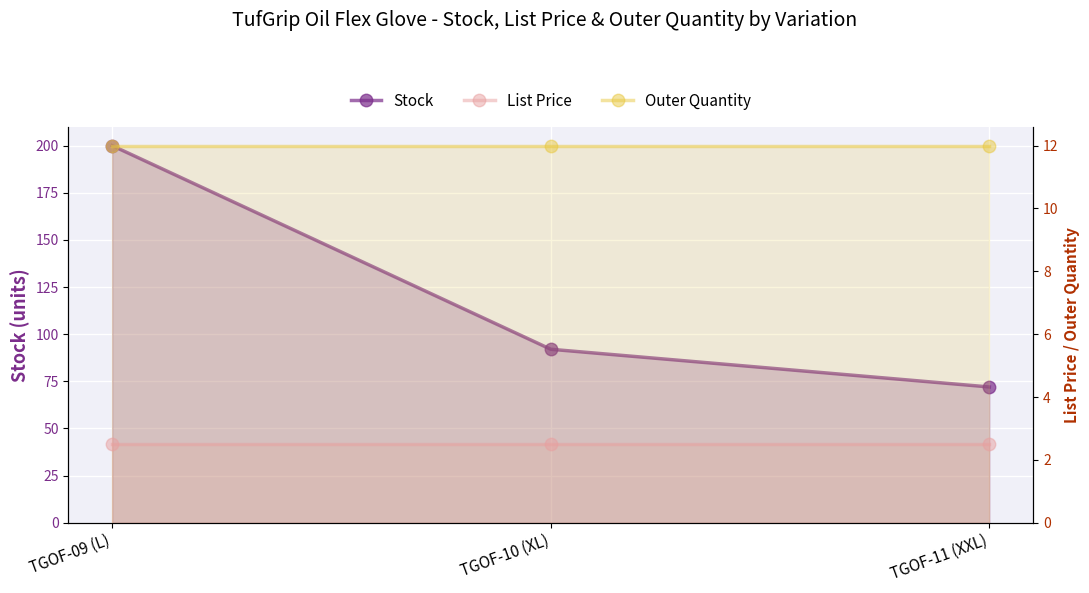

The value of Stock at TGOF-09 (L) is 359.1. True or false?

False